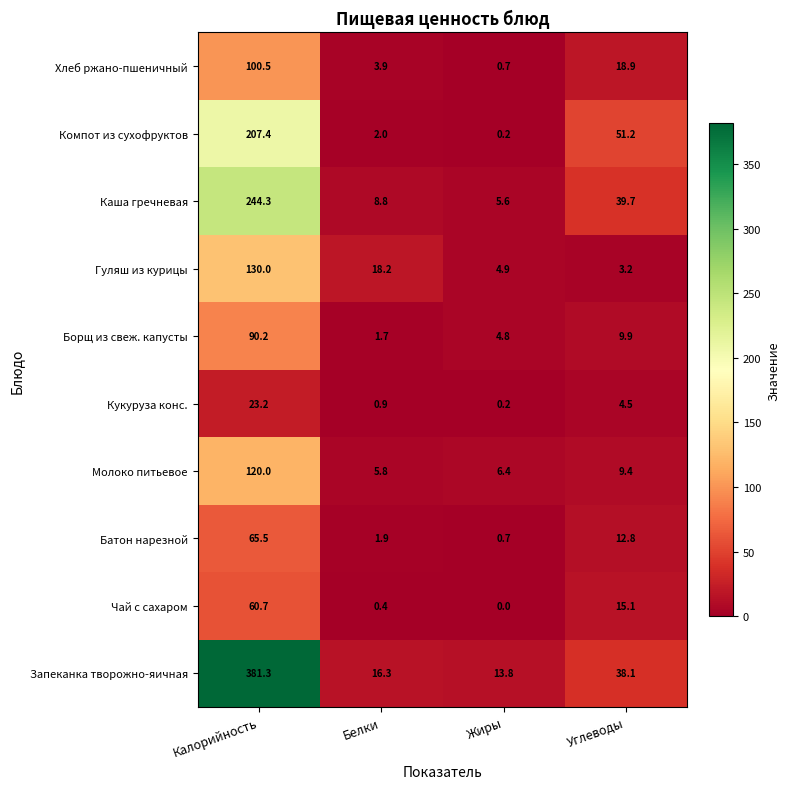

At Углеводы, list the series in order from smallest to largest.

Гуляш из курицы, Кукуруза конс., Молоко питьевое, Борщ из свеж. капусты, Батон нарезной, Чай с сахаром, Хлеб ржано-пшеничный, Запеканка творожно-яичная, Каша гречневая, Компот из сухофруктов